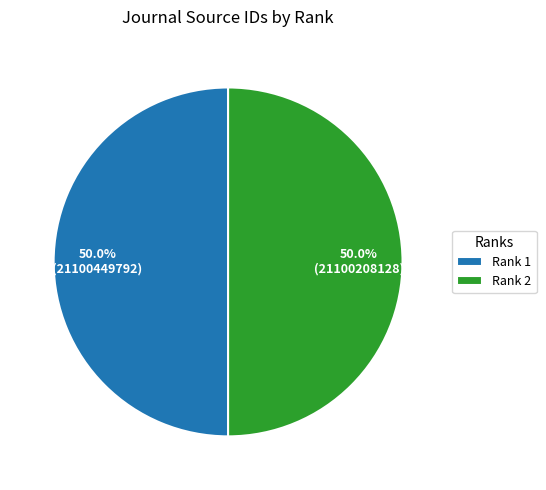

How many segments does this pie chart have?

2